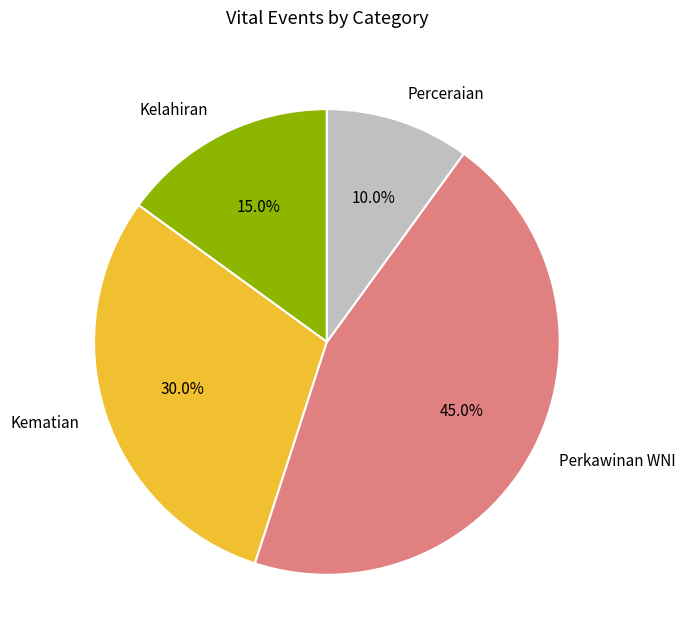

What is the ratio of the value at Kelahiran to the value at Perceraian?

1.5